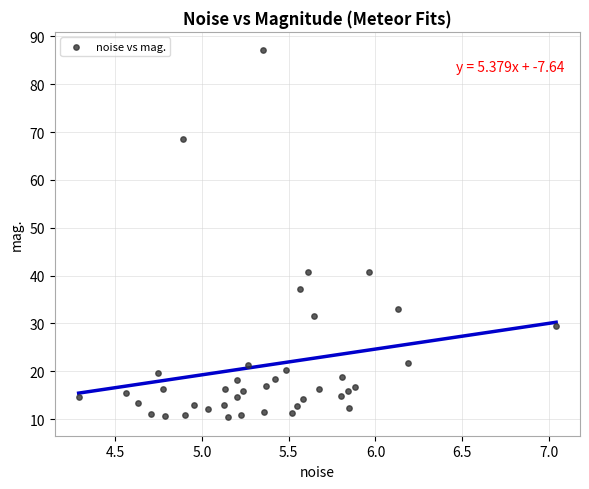

What is the range of X values (max minus min)?

2.8